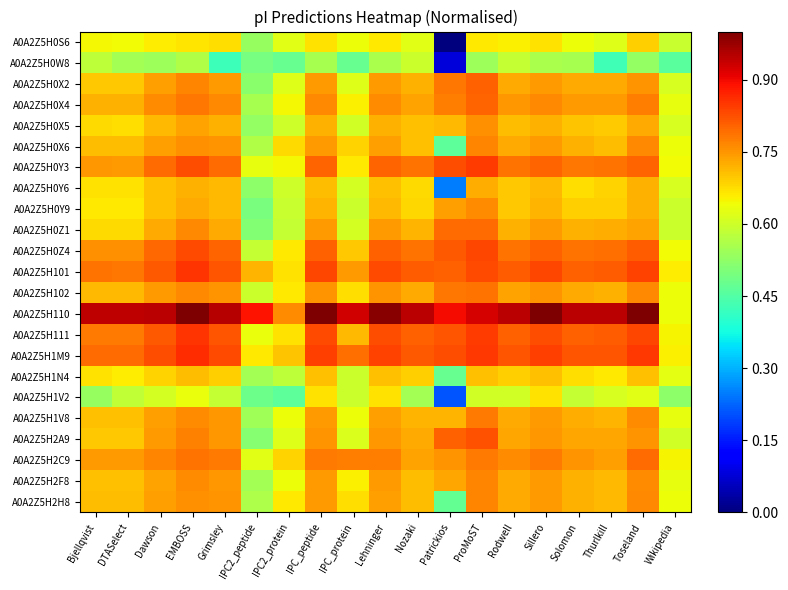

Which has a higher value, Solomon or Rodwell?

Rodwell